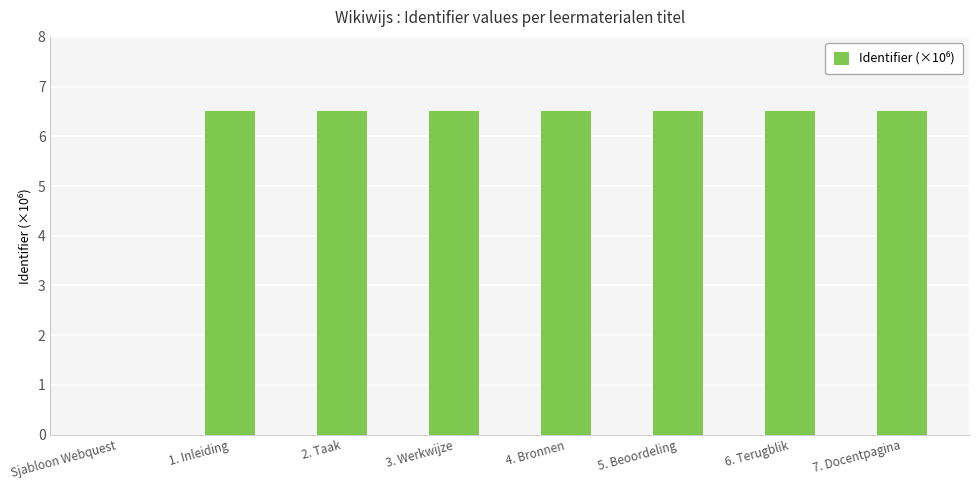

At which label does the data first exceed 6?

1. Inleiding